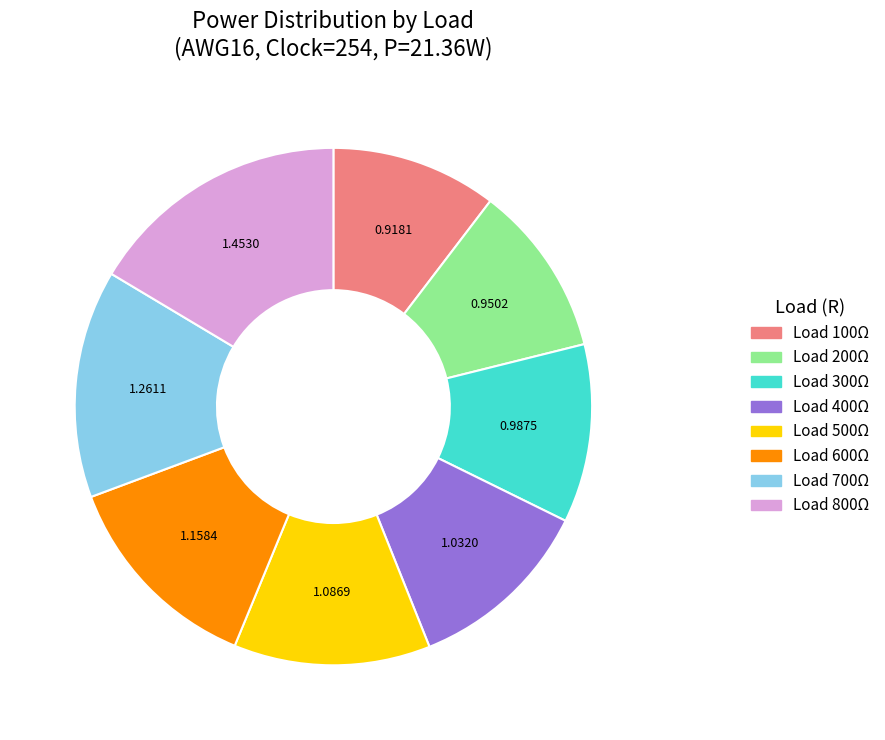

Which slice is the largest?

Load 800Ω